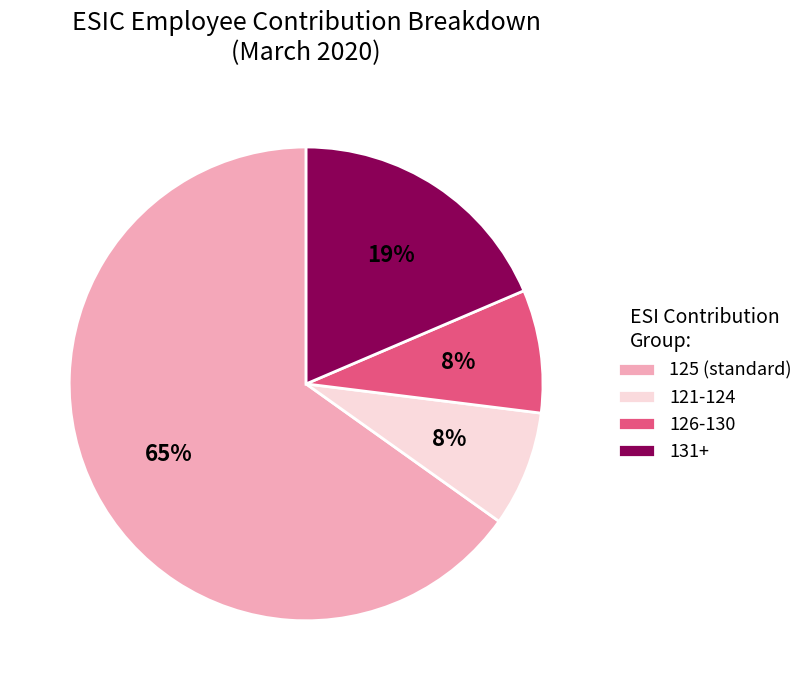

How many segments does this pie chart have?

4